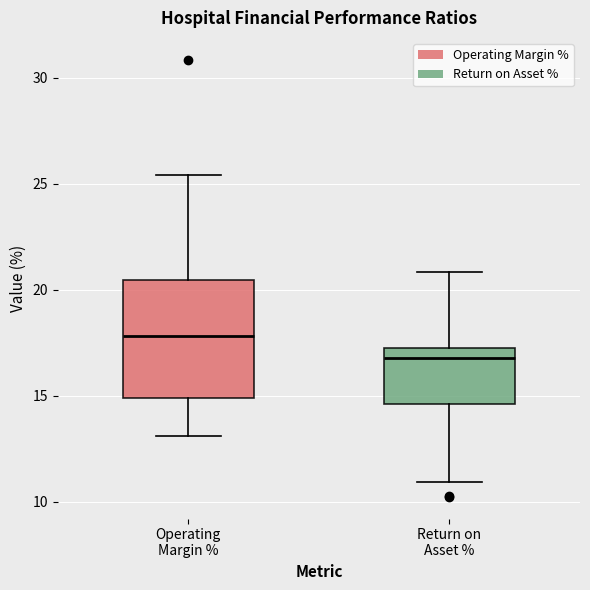

Where is the lower edge of the box for Return on Asset % on the y-axis? The values are not printed on the chart, so give them approximately, as read against the axis.

14.5